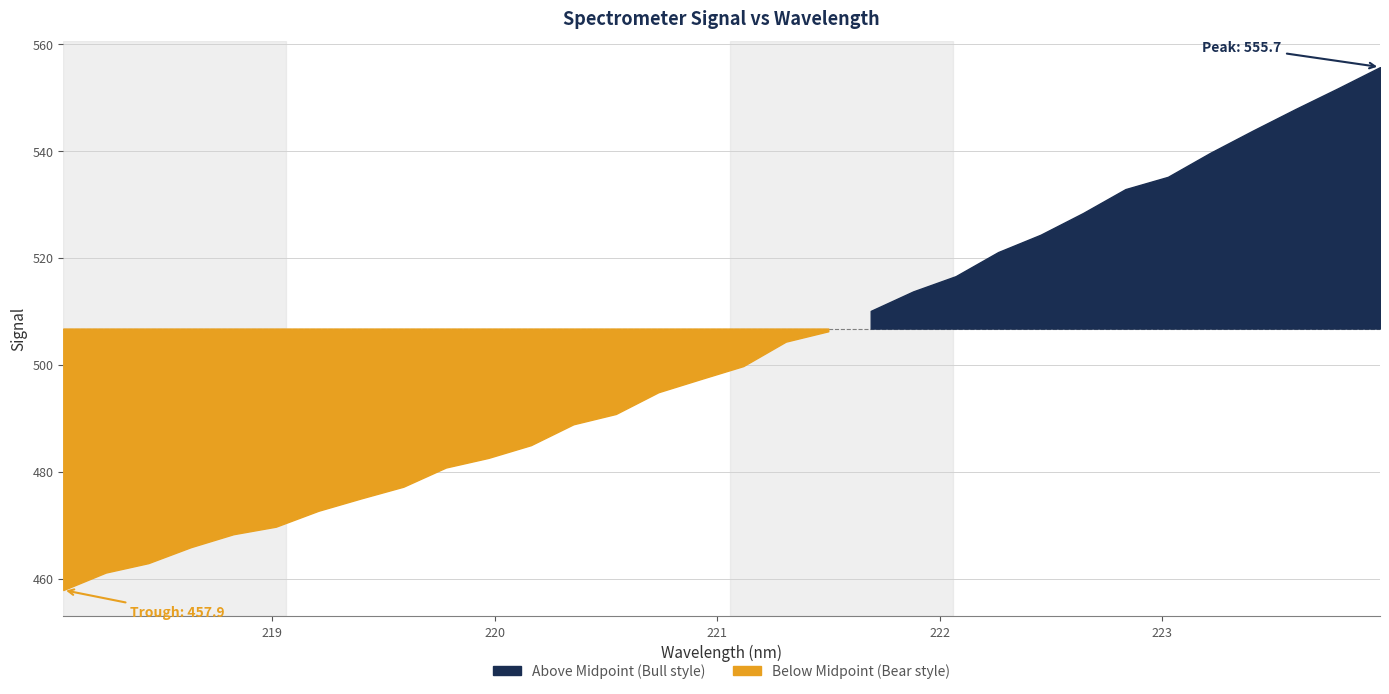

What is the sum of all y values?

16061.6